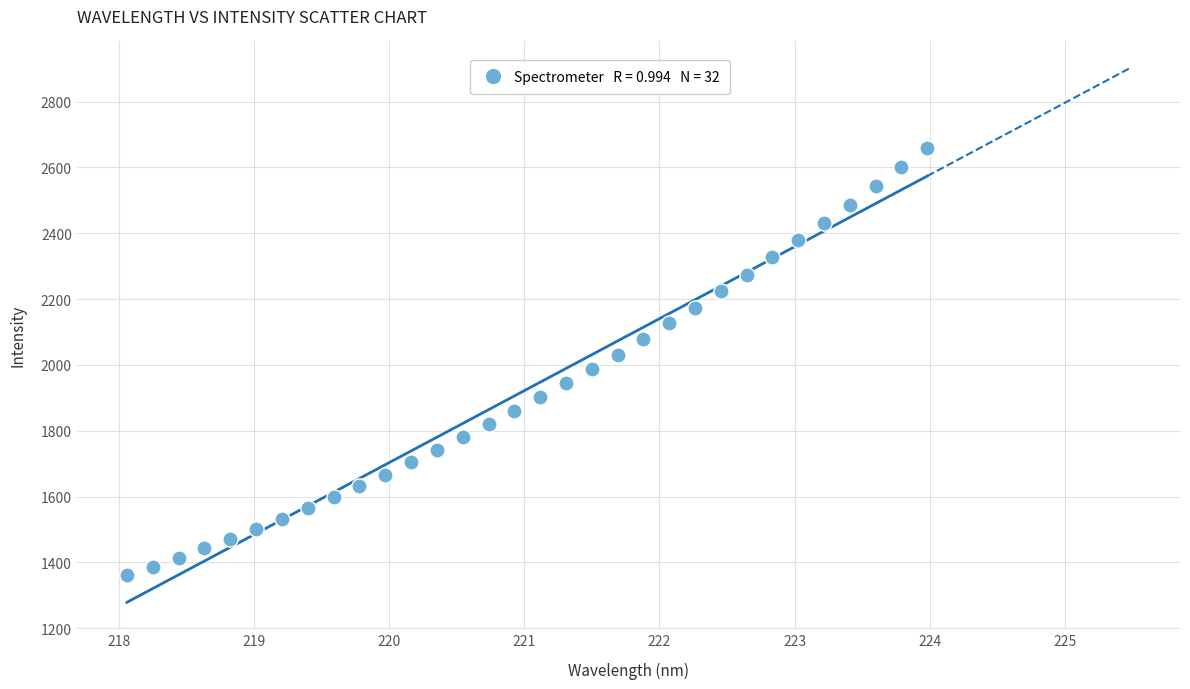

What is the range of X values (max minus min)?

5.9